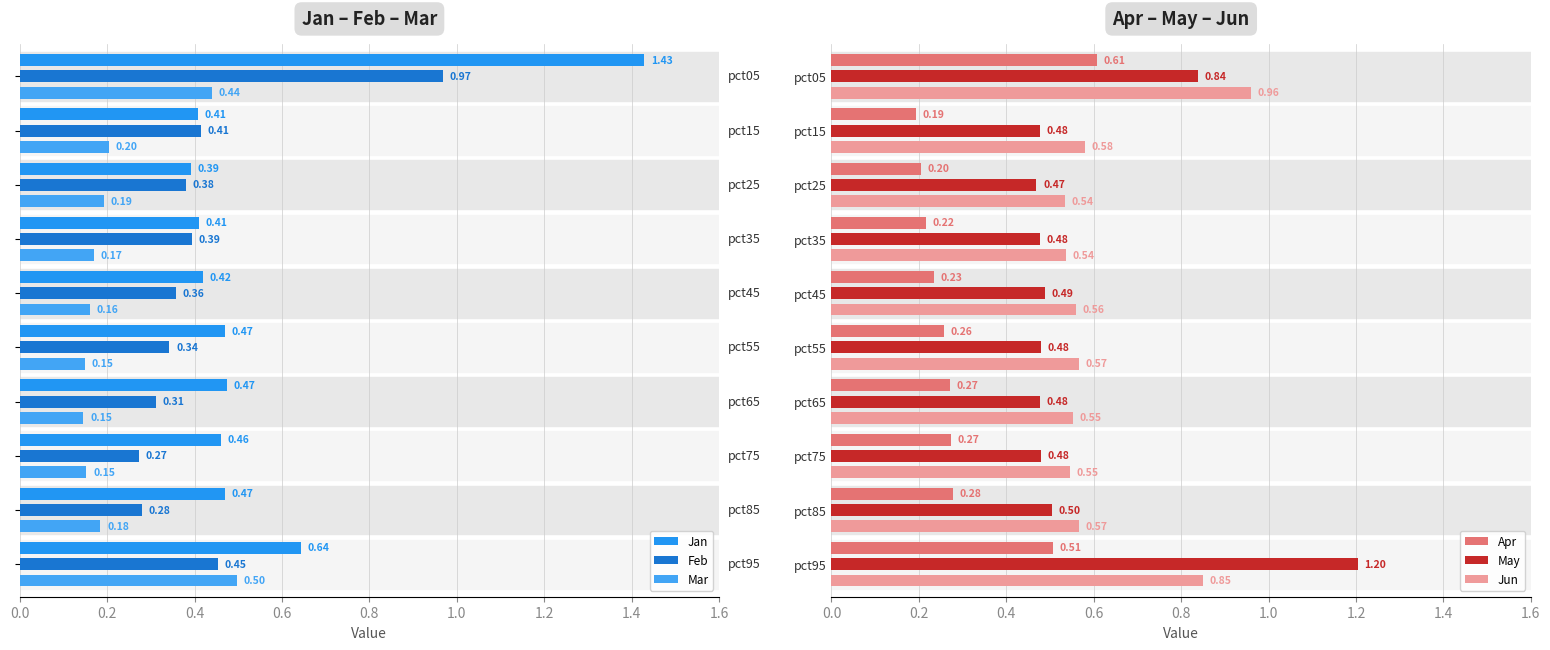

What is the sum of the Jun values at pct85 and pct75?

1.1